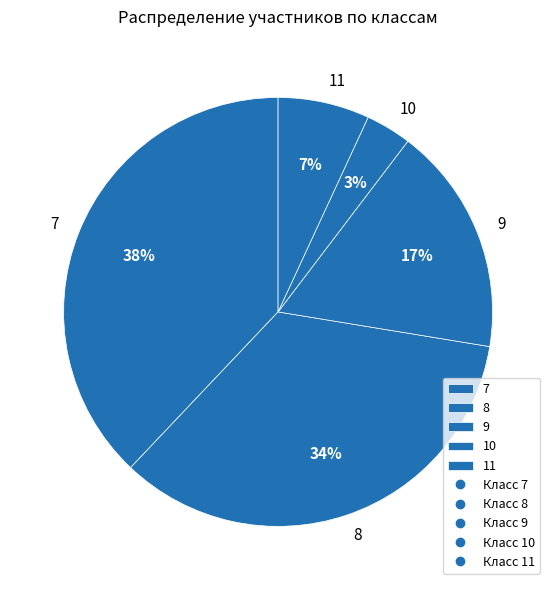

Is 8 the majority of the pie?

No